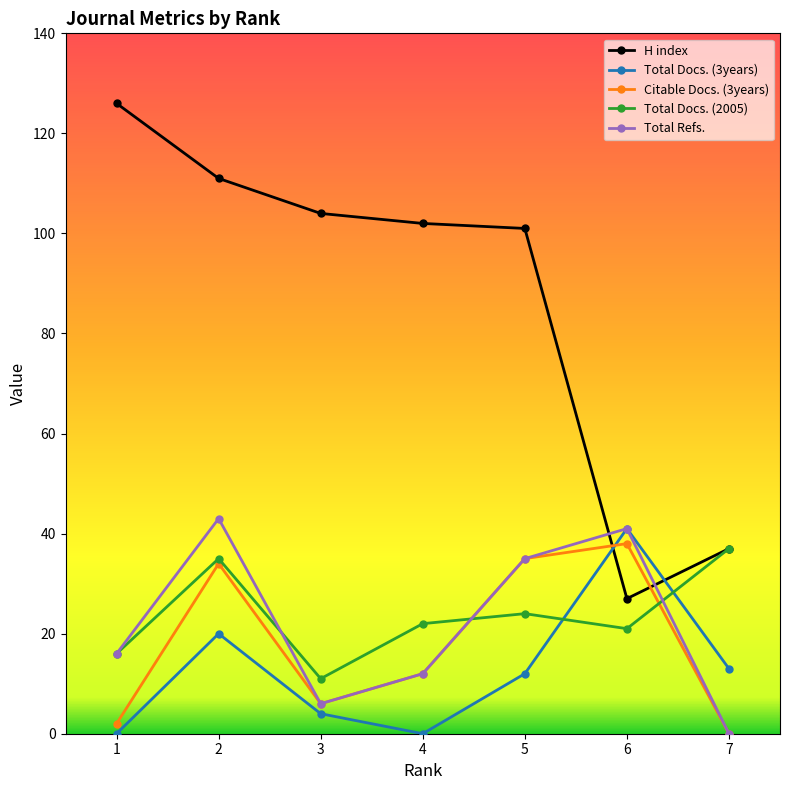

What is the sum of all Citable Docs. (3years) values?

127